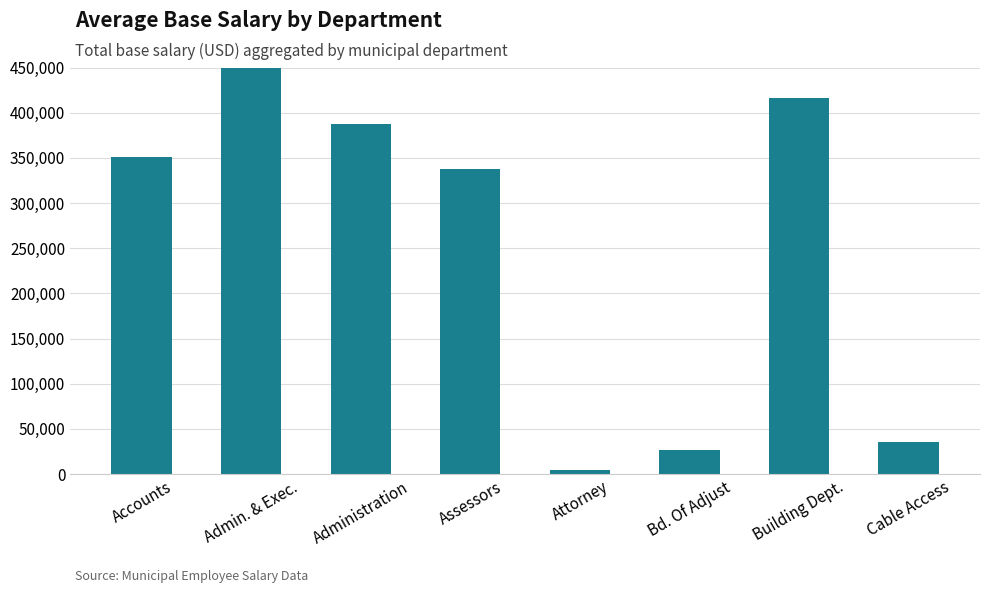

Rank the categories by value from highest to lowest.

Admin. & Exec., Building Dept., Administration, Accounts, Assessors, Cable Access, Bd. Of Adjust, Attorney